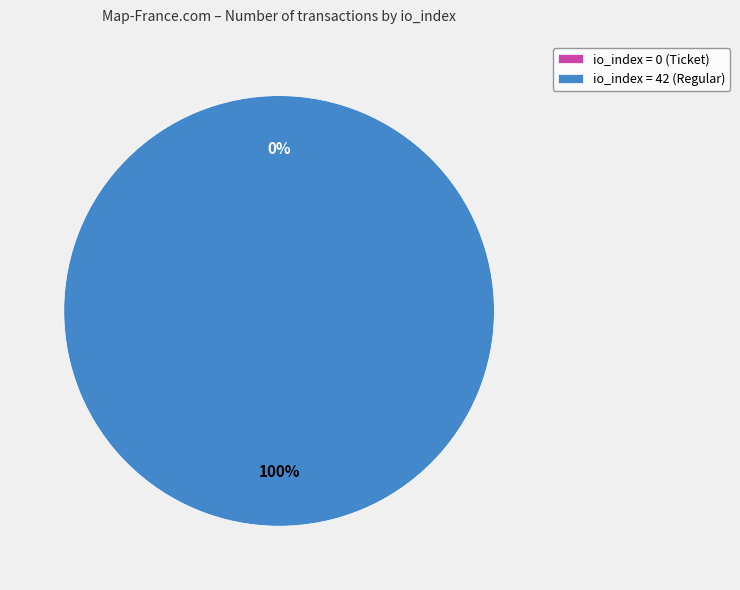

How many slices are in this pie chart?

2